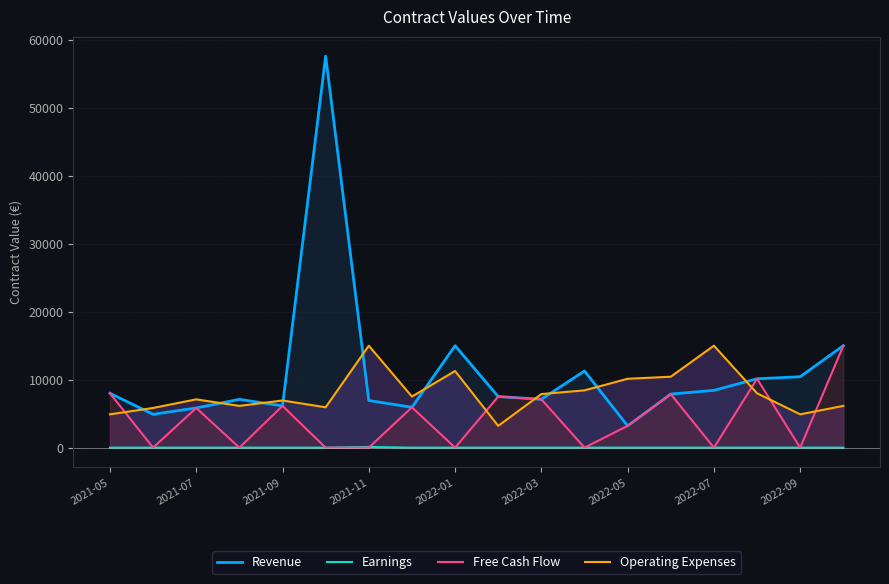

True or false: Operating Expenses and Earnings intersect in this chart.

False